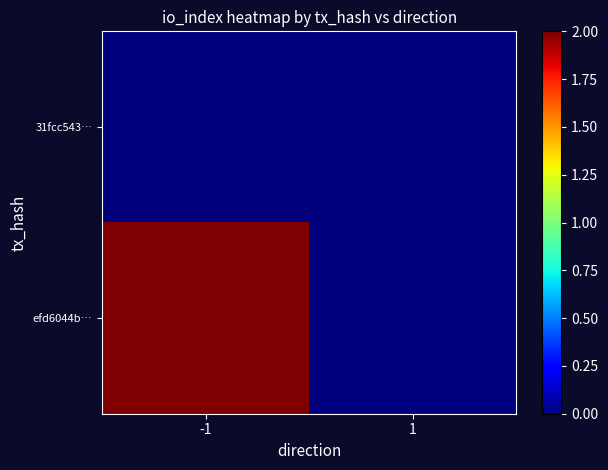

What is the total value across all series at -1?

2